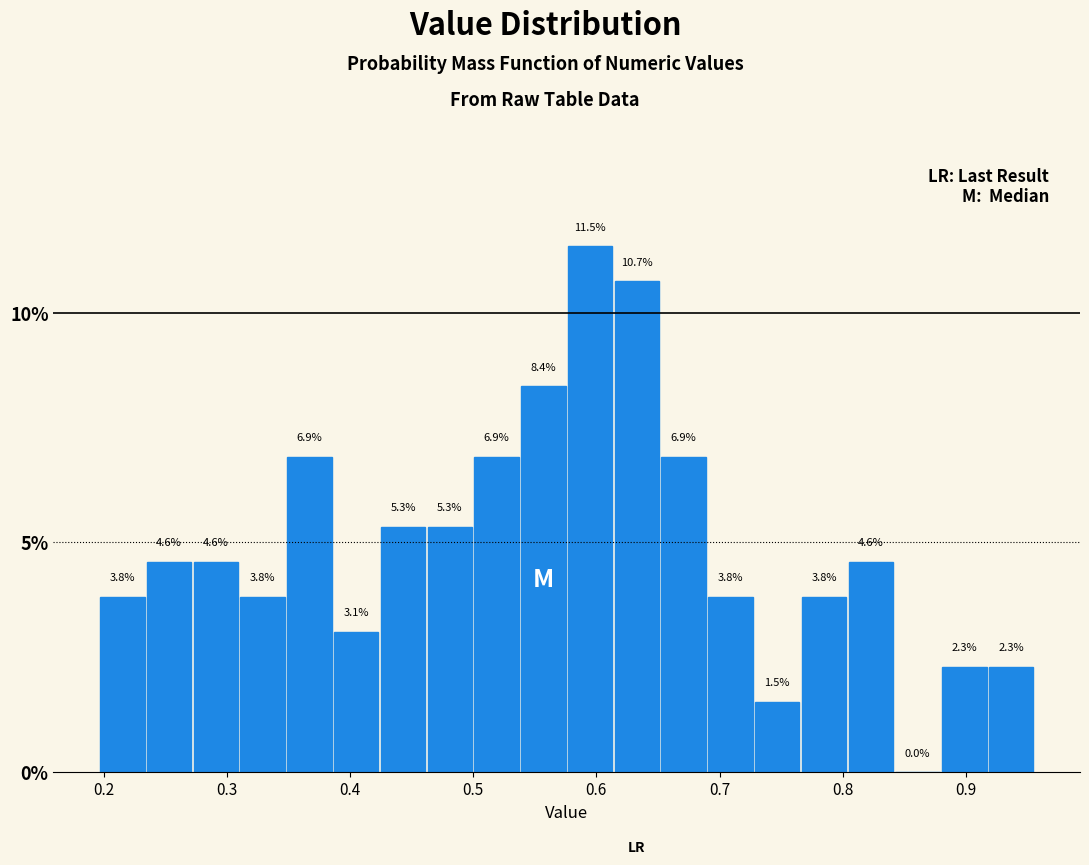

Around what value on the x-axis is the tallest bar? Give the approximate position of its centre, as read against the axis.

0.59